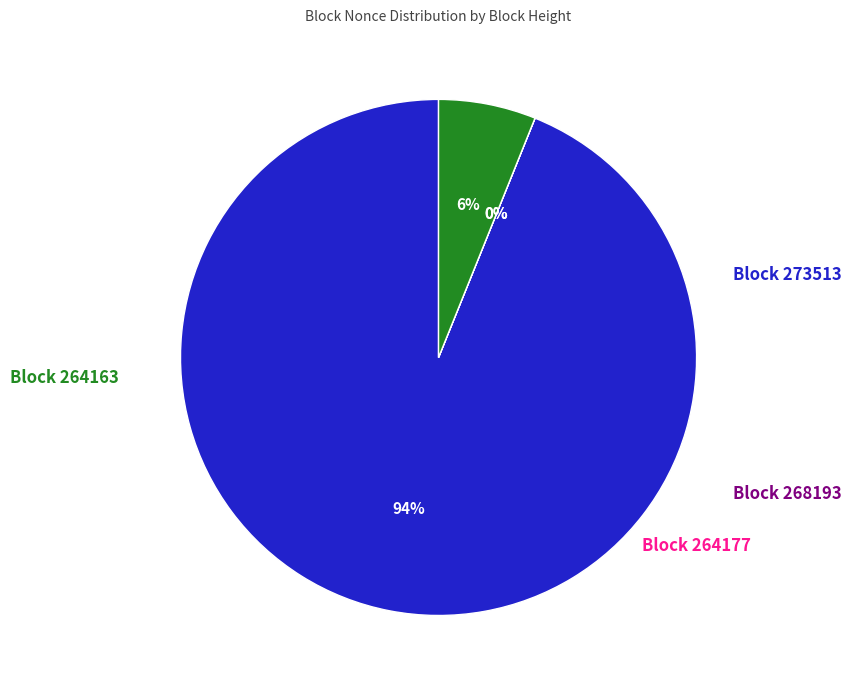

What is the largest slice in the pie chart?

273513